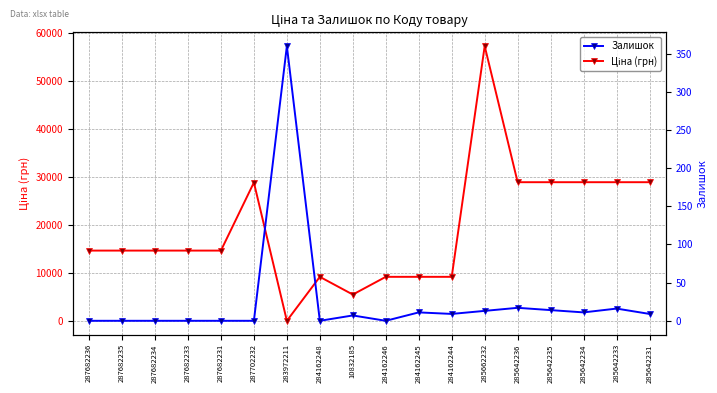

Between which two adjacent categories do Залишок and Ціна (грн) first intersect?

287702232 and 283972211